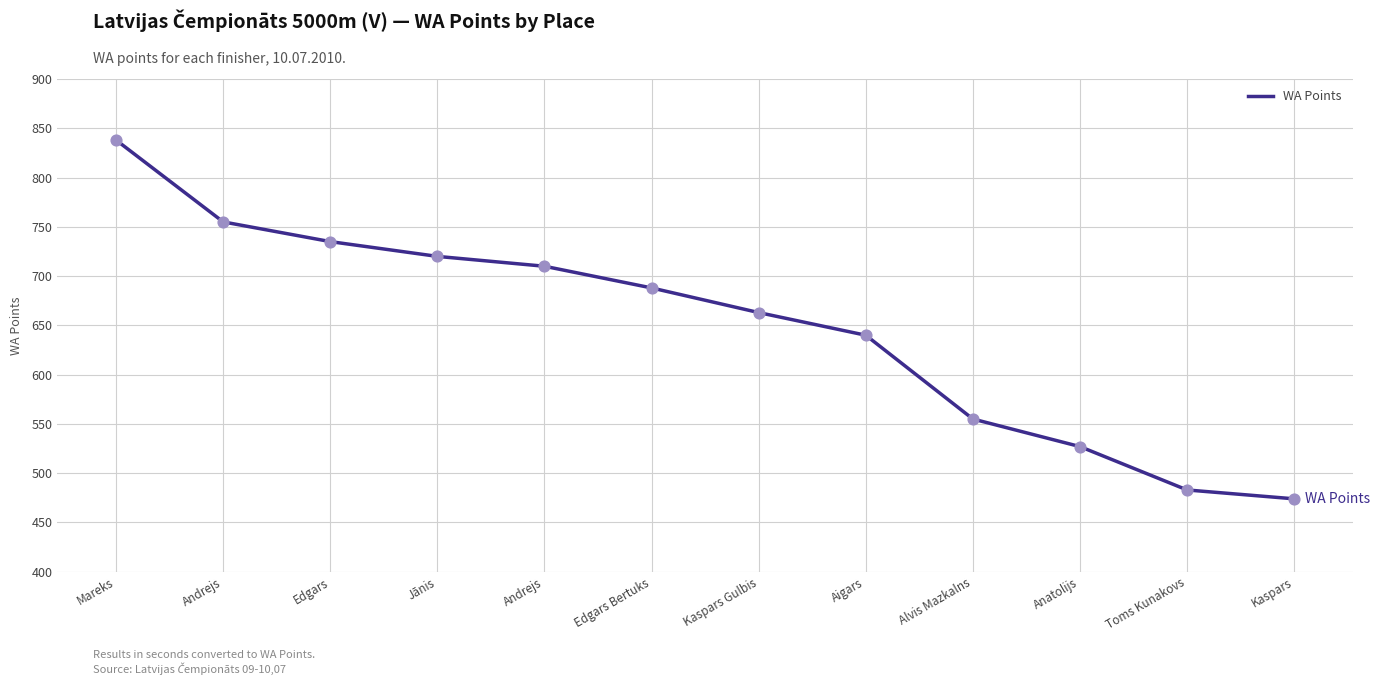

What is the change in value from Jānis to Aigars?

-80